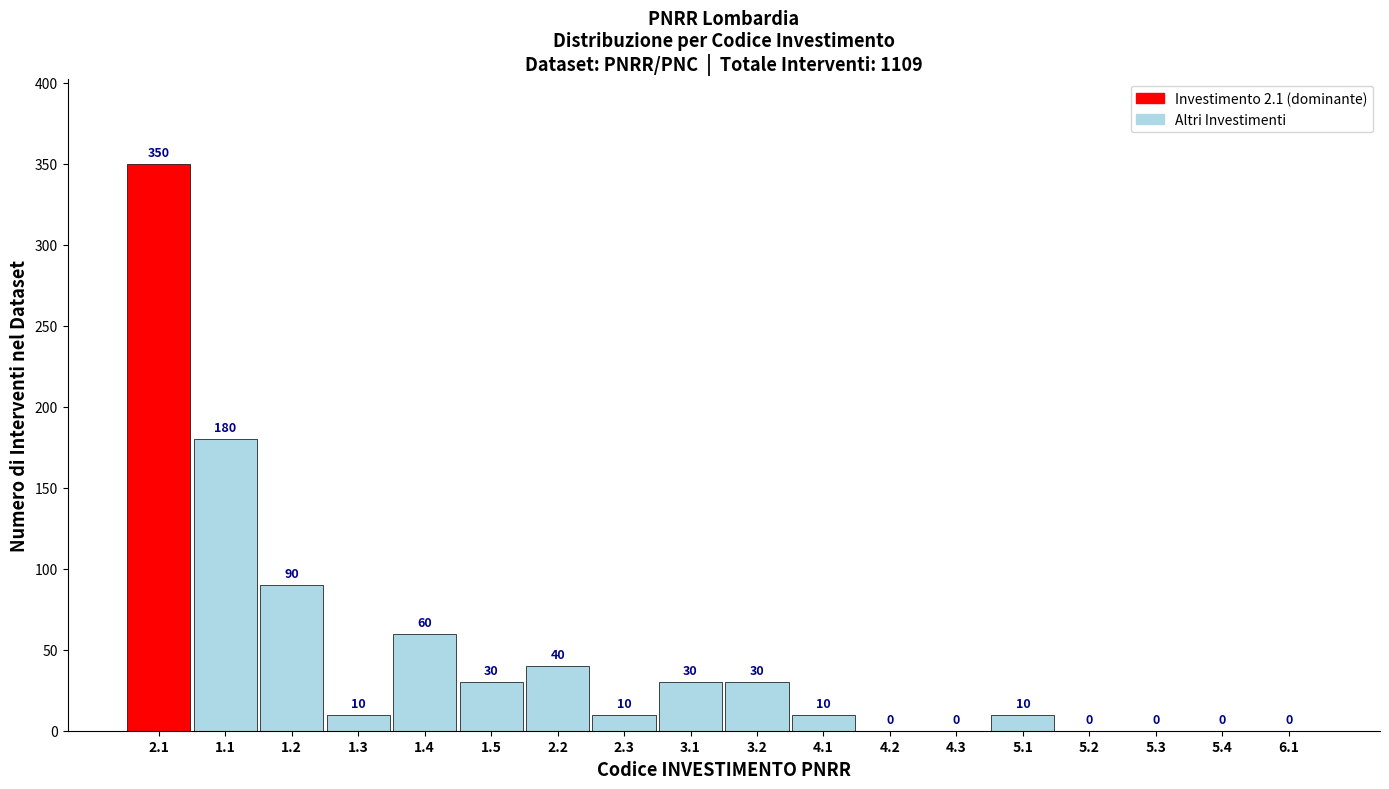

Reading left to right, extract all data points from this chart.

2.1=350	1.1=180	1.2=90	1.3=10	1.4=60	1.5=30	2.2=40	2.3=10	3.1=30	3.2=30	4.1=10	4.2=0	4.3=0	5.1=10	5.2=0	5.3=0	5.4=0	6.1=0